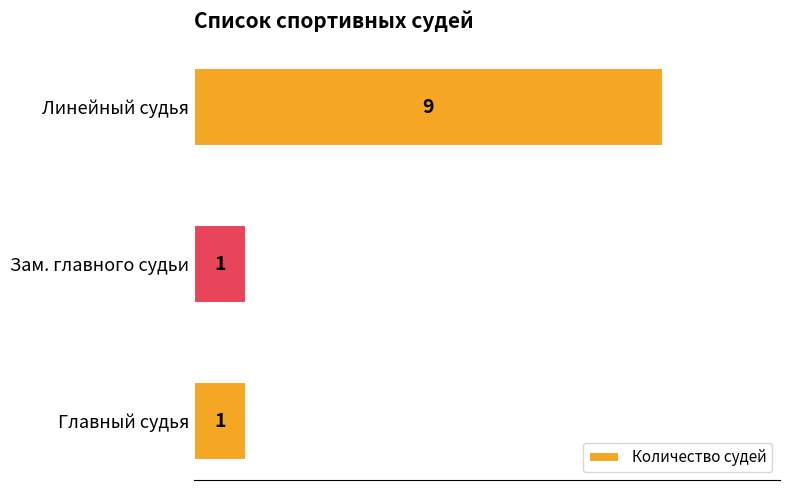

Which category has the highest value across all series?

Линейный судья